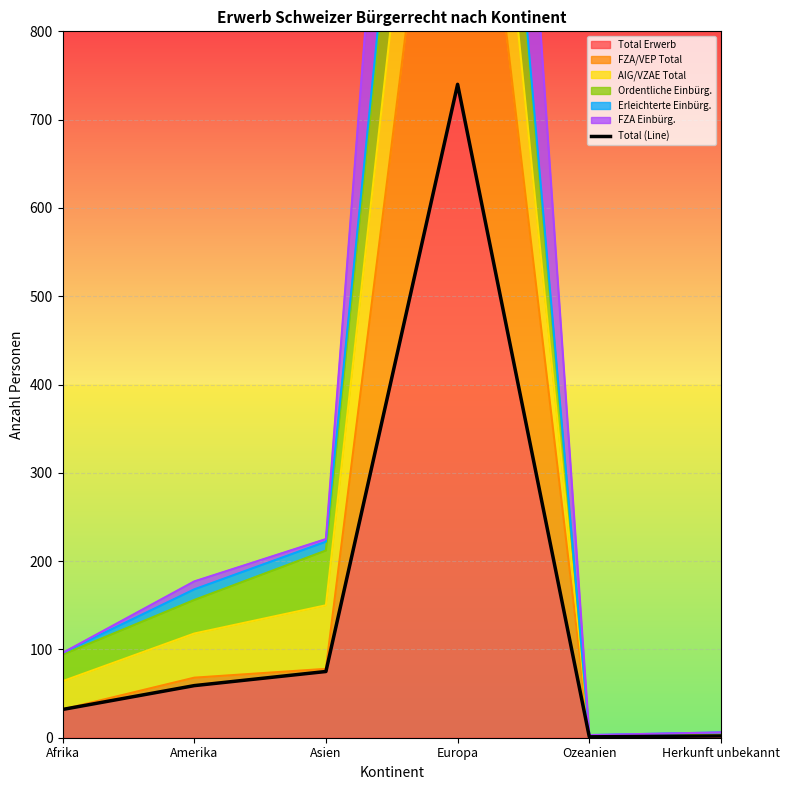

What position from the left is Europa?

4